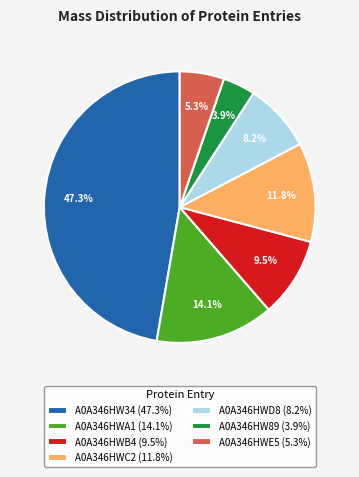

To the nearest percent, what is the combined percentage of A0A346HWD8 and A0A346HWE5?

13%